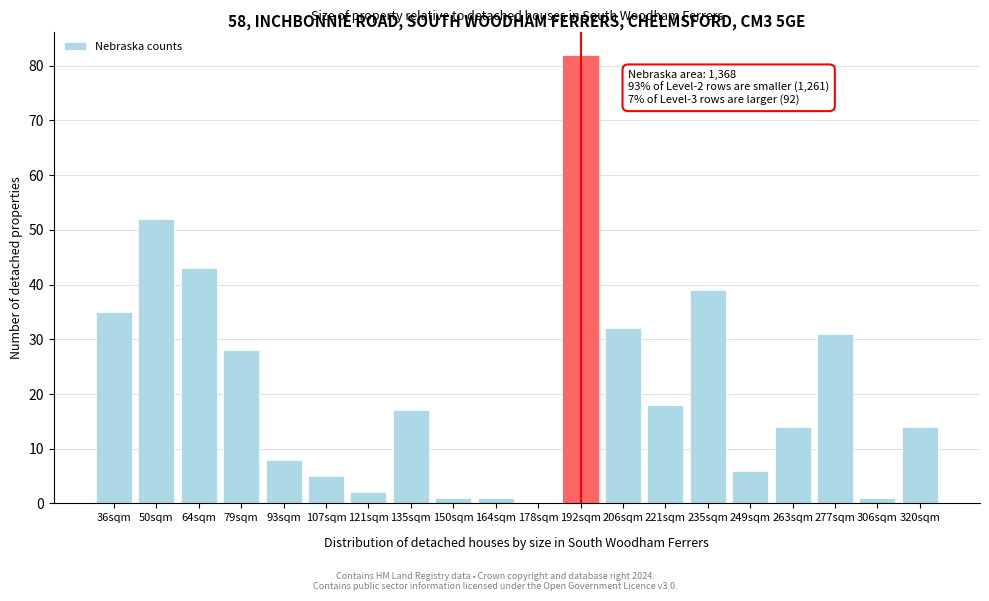

Reading left to right, list all the values displayed in this chart.

36sqm=35	50sqm=52	64sqm=43	79sqm=28	93sqm=8	107sqm=5	121sqm=2	135sqm=17	150sqm=1	164sqm=1	178sqm=0	192sqm=82	206sqm=32	221sqm=18	235sqm=39	249sqm=6	263sqm=14	277sqm=31	306sqm=1	320sqm=14